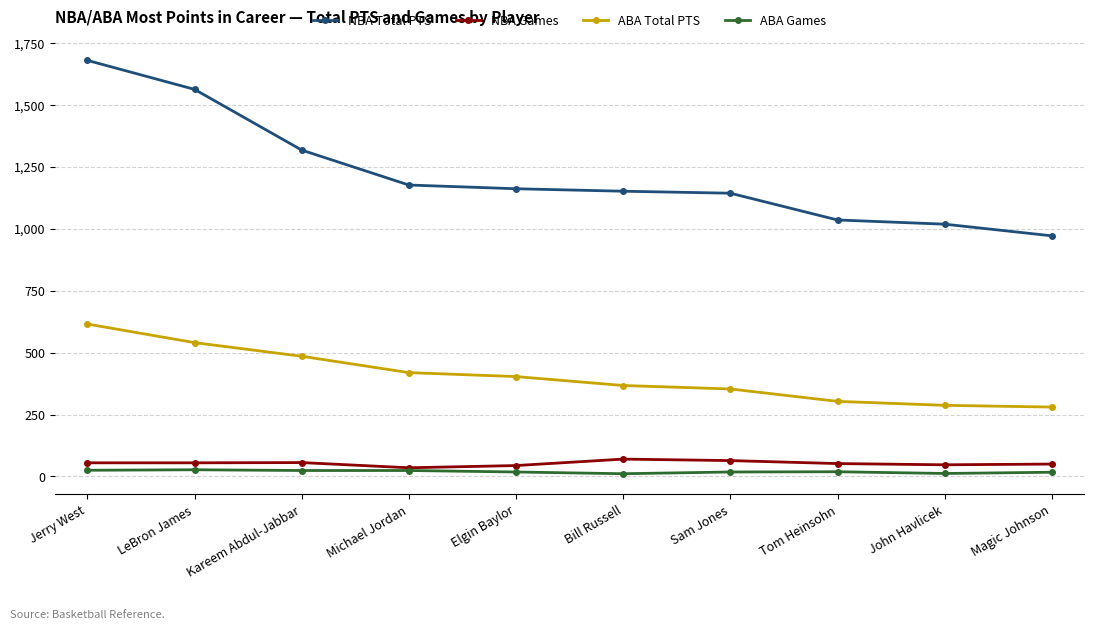

At which category is the sum across all series the highest?

Jerry West